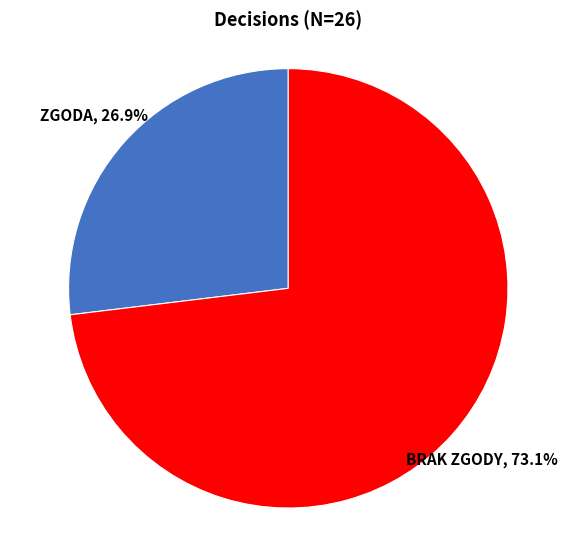

To the nearest percent, what percentage of the pie is ZGODA?

27%